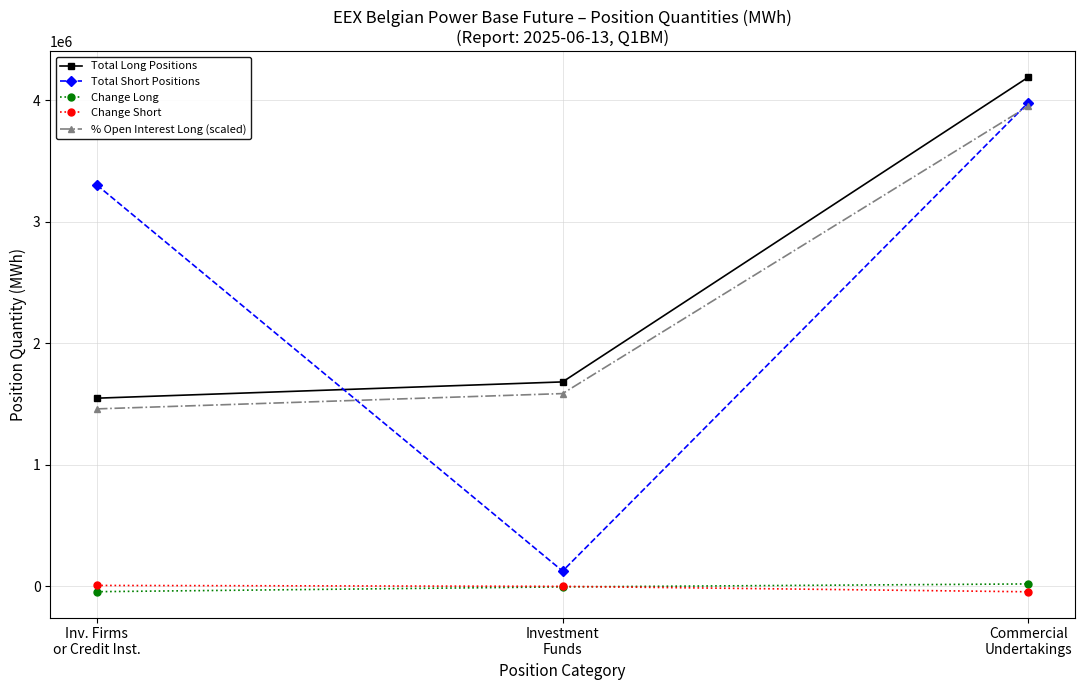

Which series has the largest range (max minus min)?

Total Short Positions